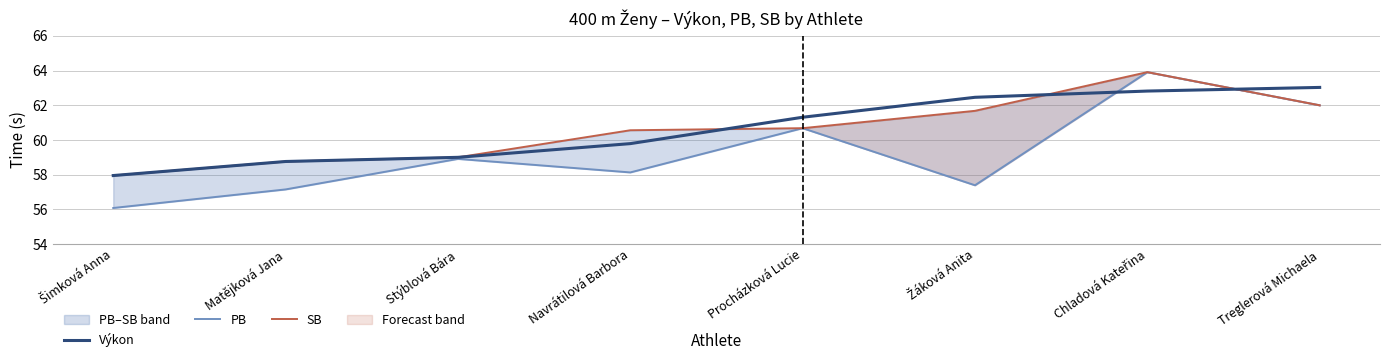

What is the total value across all series at Procházková Lucie?

182.7